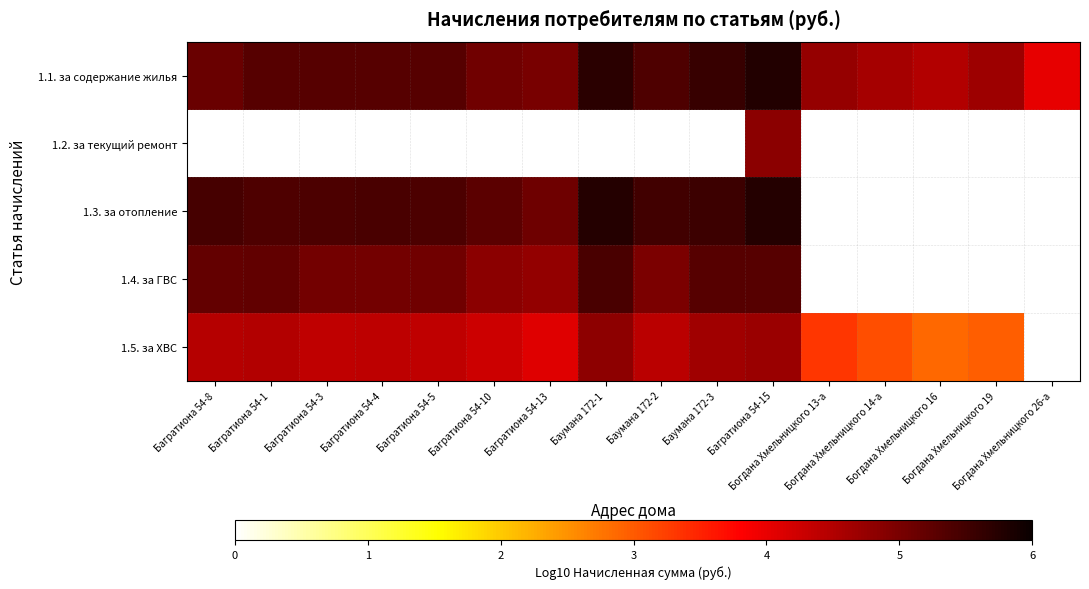

Is the value of 1.5. за ХВС at Багратиона 54-15 greater than the value of 1.3. за отопление at Багратиона 54-1?

No